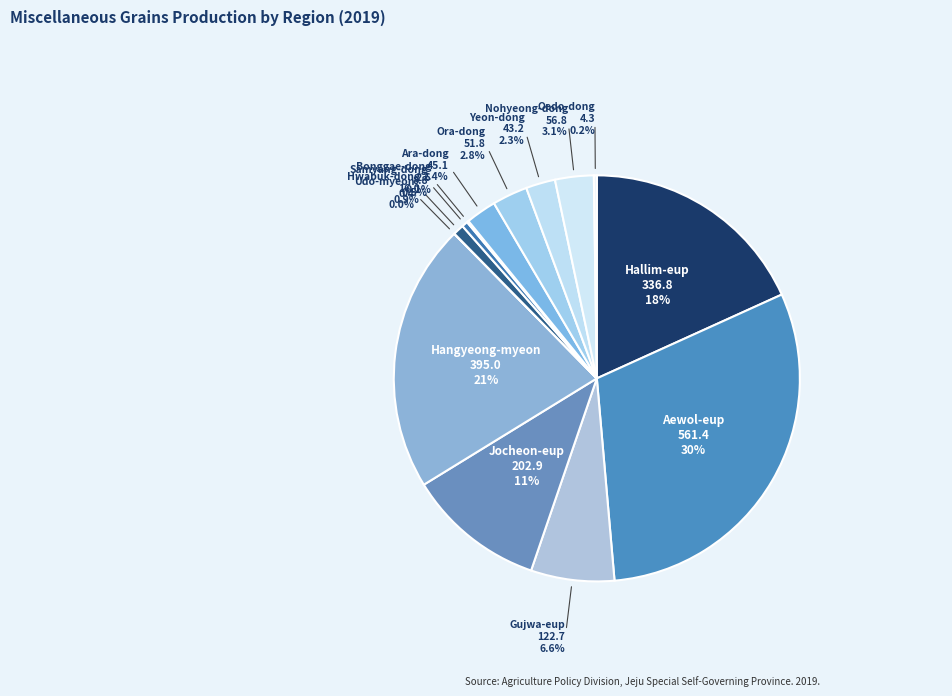

Which slice is the smallest?

Udo-myeon